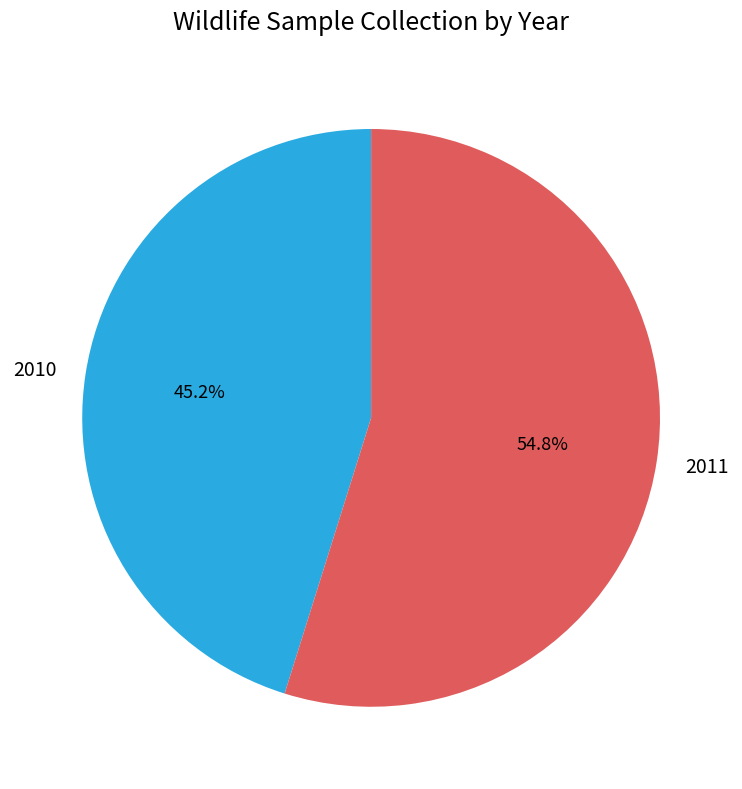

How many slices are in this pie chart?

2